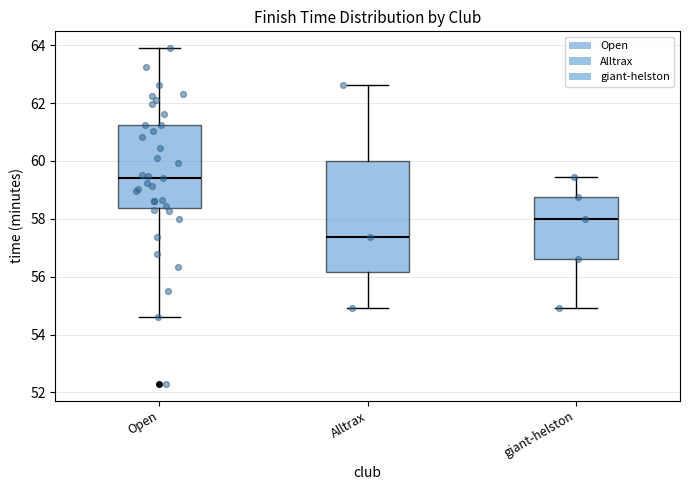

Where is the upper edge of the box for Alltrax on the y-axis? The values are not printed on the chart, so give them approximately, as read against the axis.

60.0